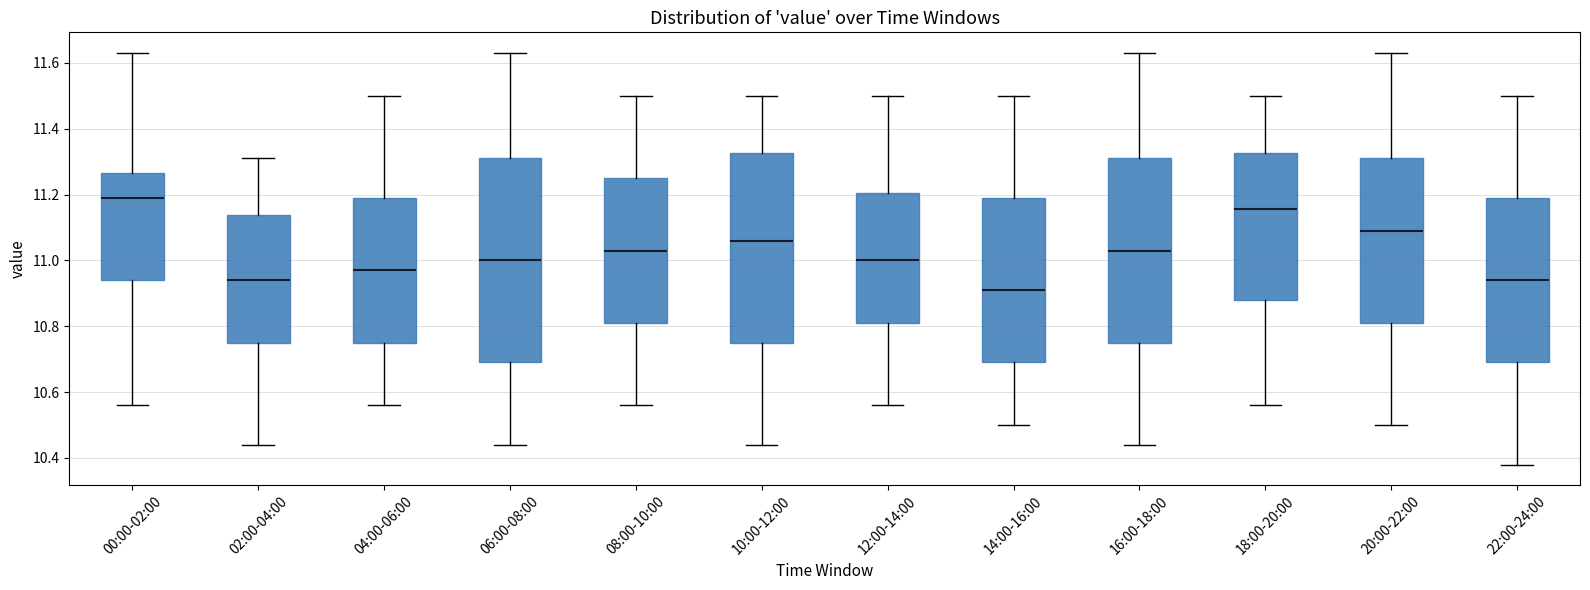

Reading left to right, transcribe this box plot: for each box, give where its median line is, the range the box spans, and where its two whiskers end, as read against the y-axis. The values are not printed on the chart, so give them approximately, as read against the axis.

00:00-02:00: median 11.20, box 10.94 to 11.26, whiskers 10.56 to 11.64
02:00-04:00: median 10.94, box 10.76 to 11.14, whiskers 10.44 to 11.32
04:00-06:00: median 10.98, box 10.76 to 11.20, whiskers 10.56 to 11.50
06:00-08:00: median 11.00, box 10.70 to 11.32, whiskers 10.44 to 11.64
08:00-10:00: median 11.04, box 10.82 to 11.26, whiskers 10.56 to 11.50
10:00-12:00: median 11.06, box 10.76 to 11.32, whiskers 10.44 to 11.50
12:00-14:00: median 11.00, box 10.82 to 11.20, whiskers 10.56 to 11.50
14:00-16:00: median 10.92, box 10.70 to 11.20, whiskers 10.50 to 11.50
16:00-18:00: median 11.04, box 10.76 to 11.32, whiskers 10.44 to 11.64
18:00-20:00: median 11.16, box 10.88 to 11.32, whiskers 10.56 to 11.50
20:00-22:00: median 11.10, box 10.82 to 11.32, whiskers 10.50 to 11.64
22:00-24:00: median 10.94, box 10.70 to 11.20, whiskers 10.38 to 11.50